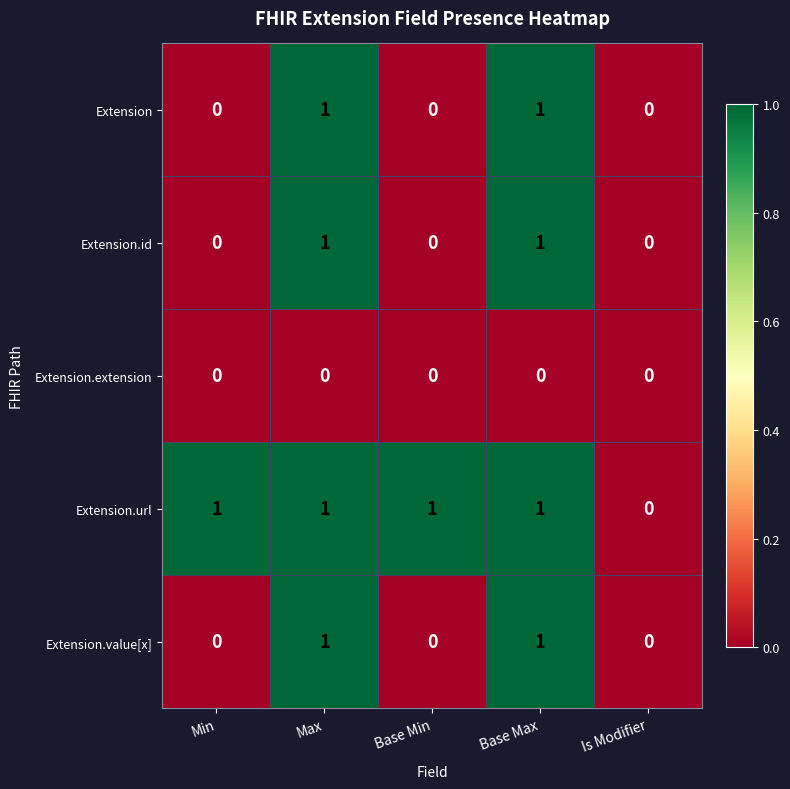

Where is Extension.url nearest to the value 0?

Is Modifier